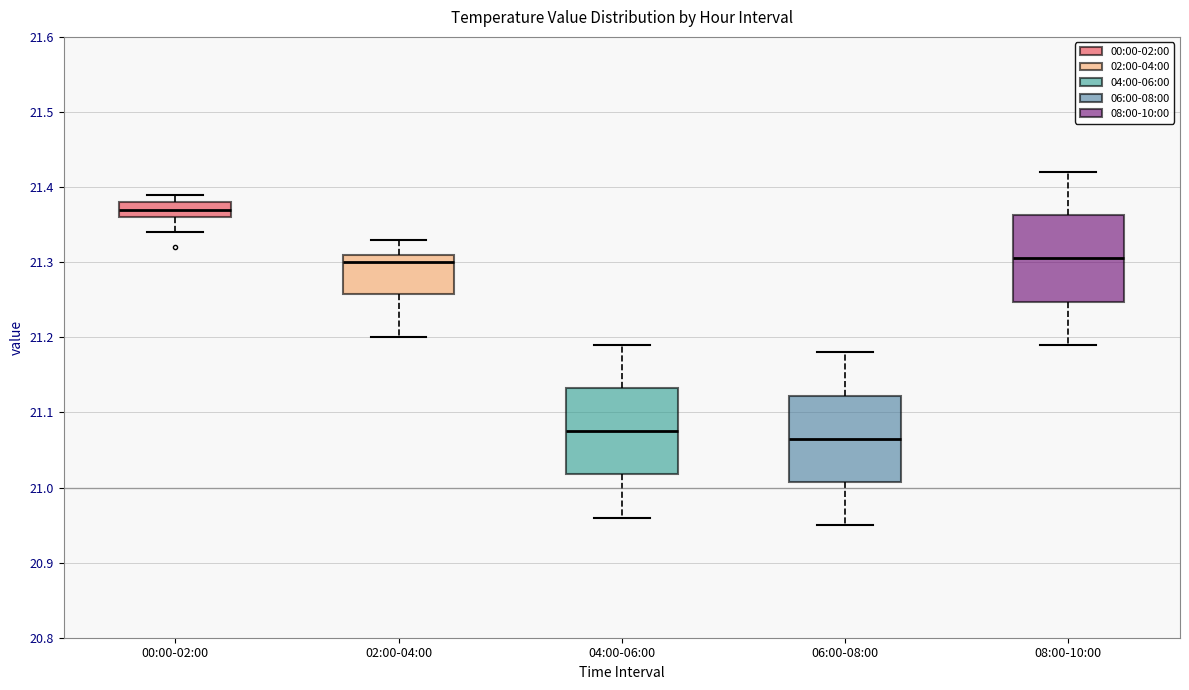

Reading left to right, read every box against the y-axis: the position of its median line, the range the box covers, and the ends of its whiskers. The values are not printed on the chart, so give them approximately, as read against the axis.

00:00-02:00: median 21.37, box 21.36 to 21.38, whiskers 21.34 to 21.39
02:00-04:00: median 21.30, box 21.26 to 21.31, whiskers 21.20 to 21.33
04:00-06:00: median 21.08, box 21.02 to 21.13, whiskers 20.96 to 21.19
06:00-08:00: median 21.07, box 21.01 to 21.12, whiskers 20.95 to 21.18
08:00-10:00: median 21.31, box 21.25 to 21.36, whiskers 21.19 to 21.42